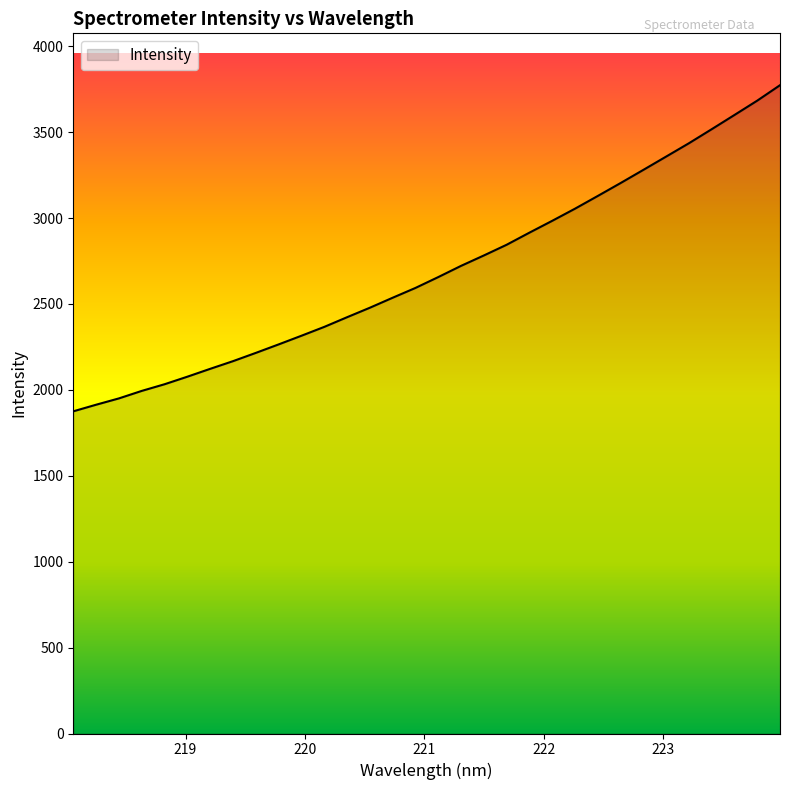

How many values are below 2656?

16